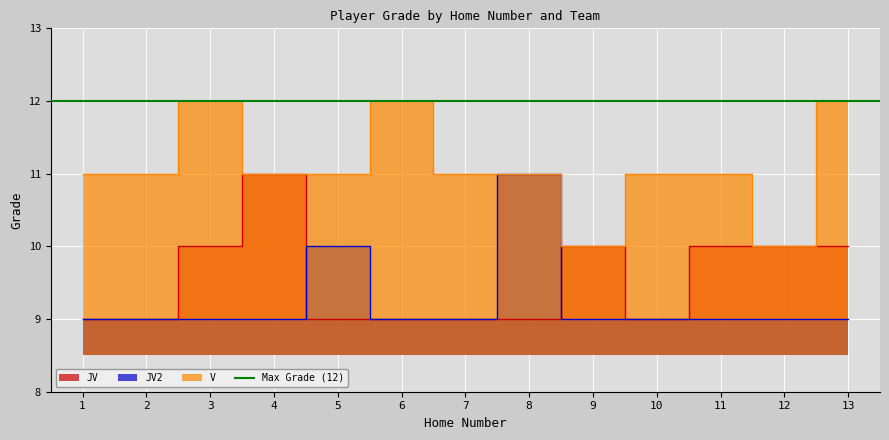

The JV2 series shows 9 at 4. True or false?

True